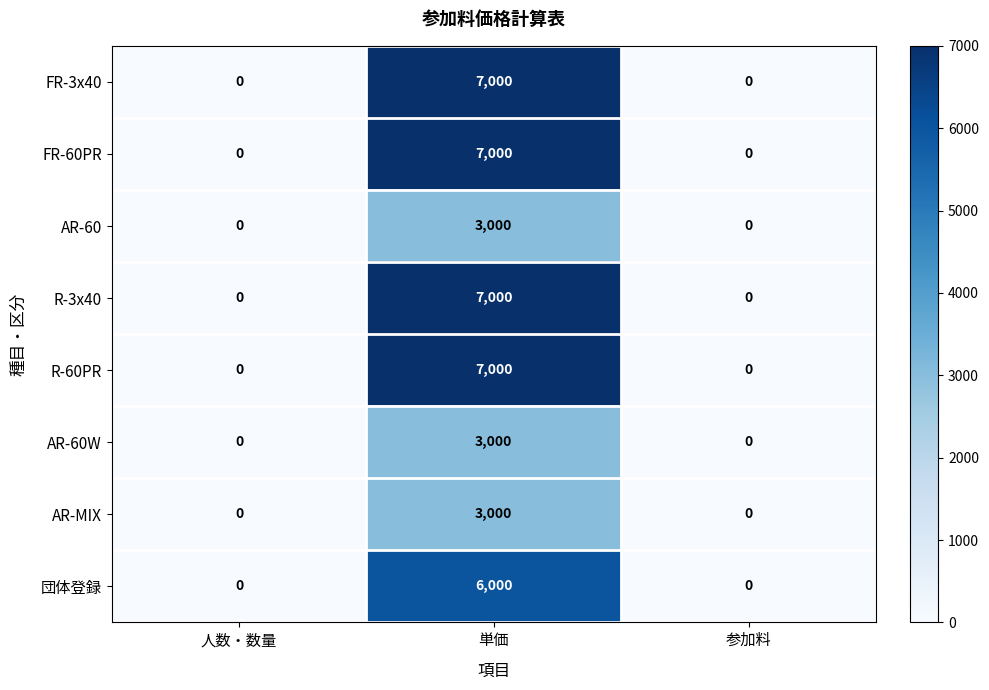

The AR-60W series shows 1768 at 人数・数量. True or false?

False